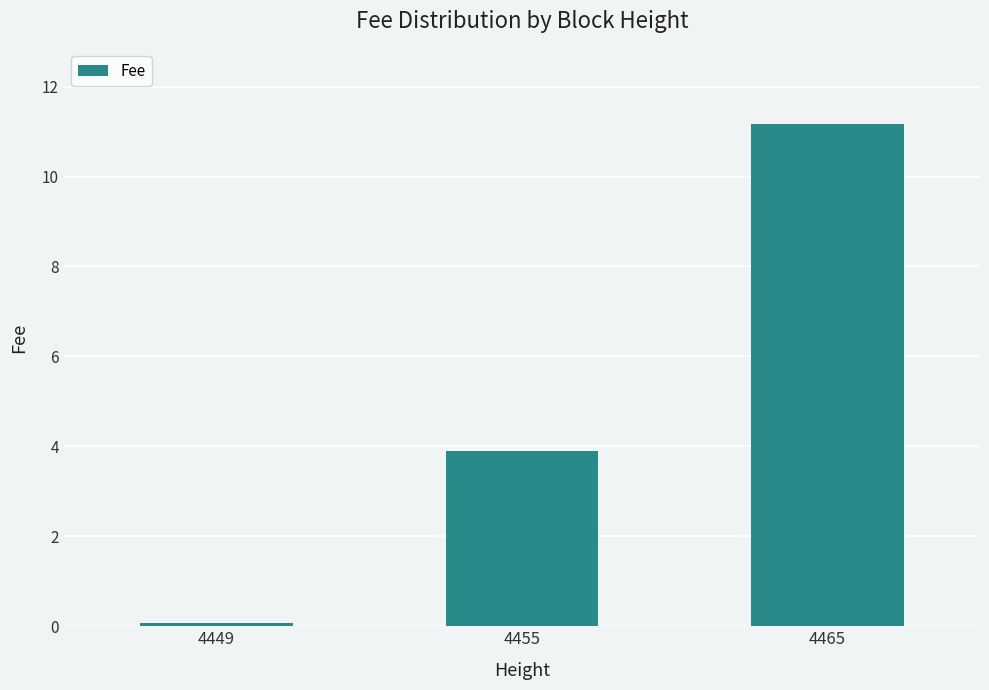

What is the difference between the maximum and second lowest values?

7.3